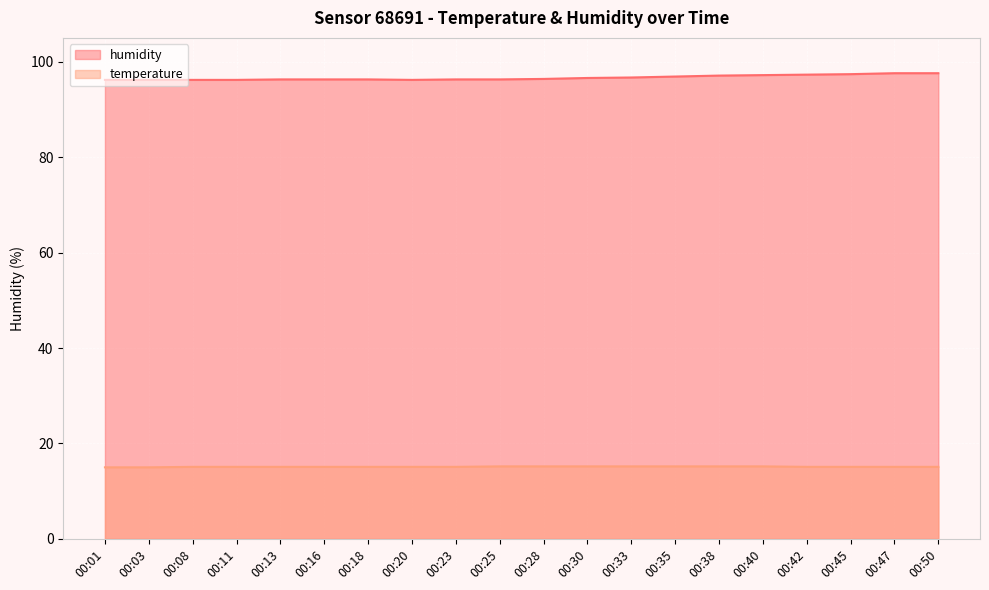

Rank the series by their average value, from lowest to highest.

temperature, humidity